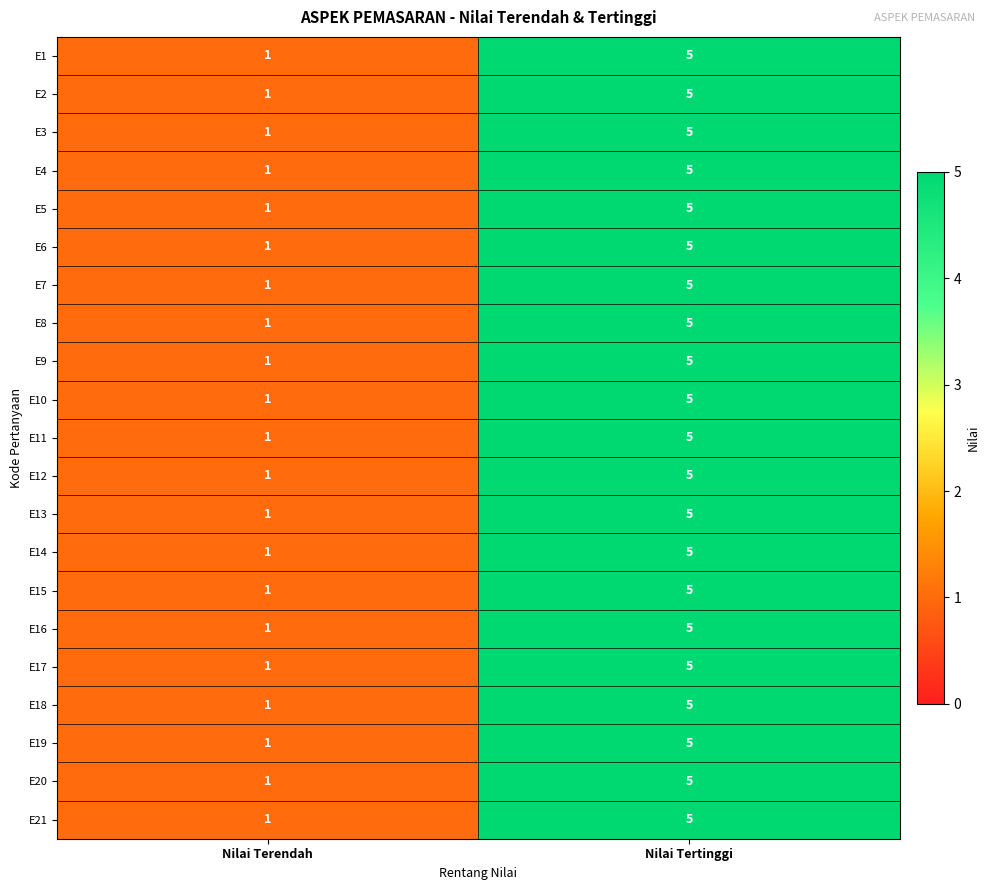

How many data points in E7 are less than 5?

1